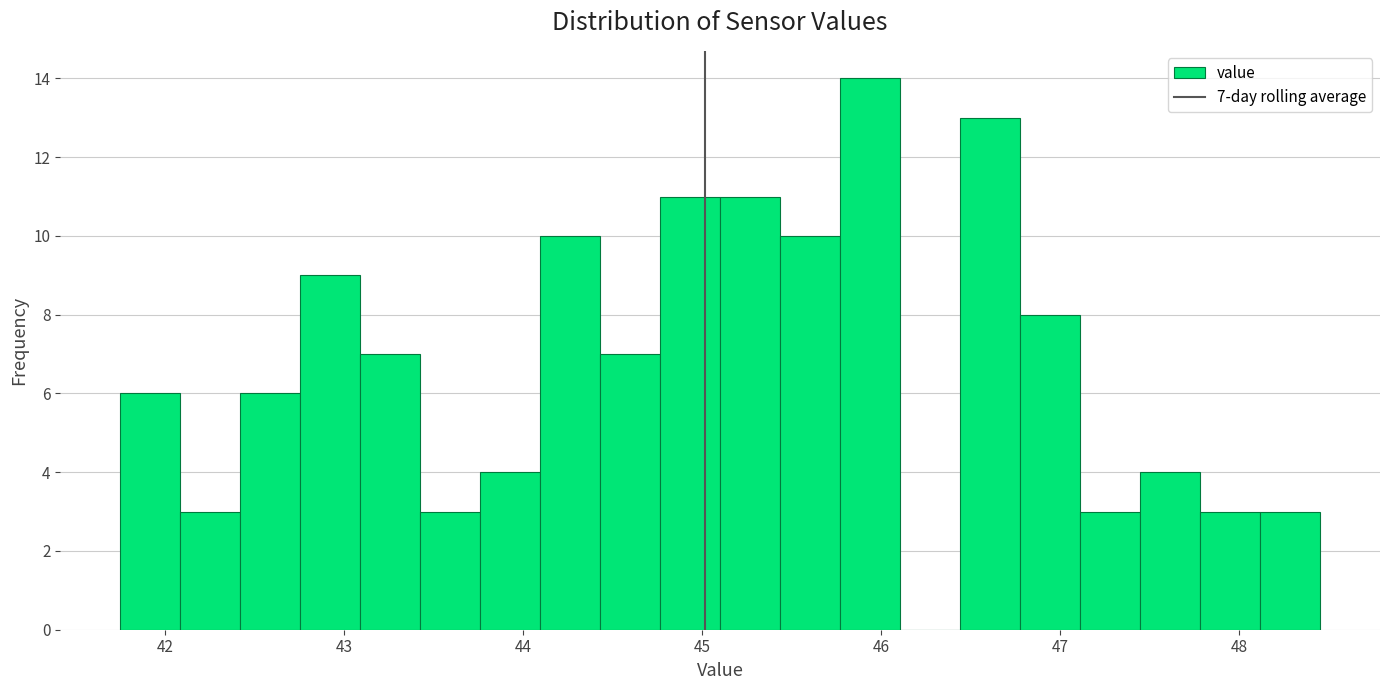

Around what value on the x-axis is the tallest bar? Give the approximate position of its centre, as read against the axis.

45.9